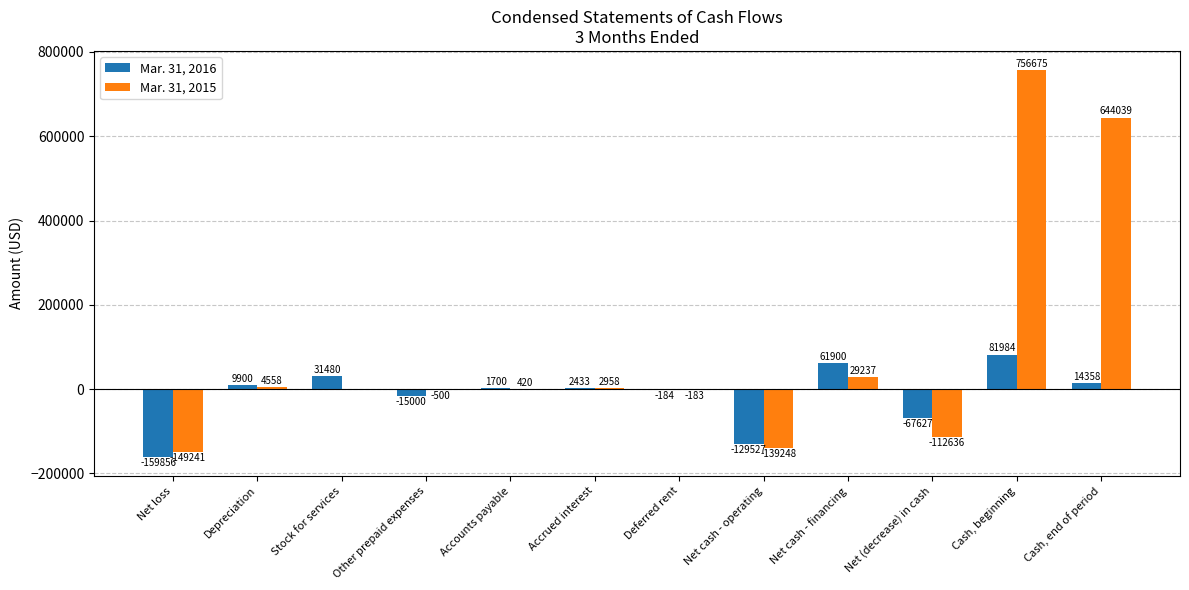

Count the number of data series in this chart.

2